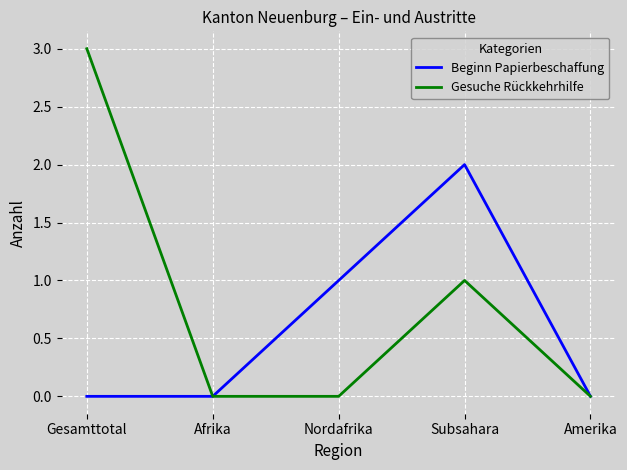

True or false: Gesuche Rückkehrhilfe has more than 2 interior local peaks.

False